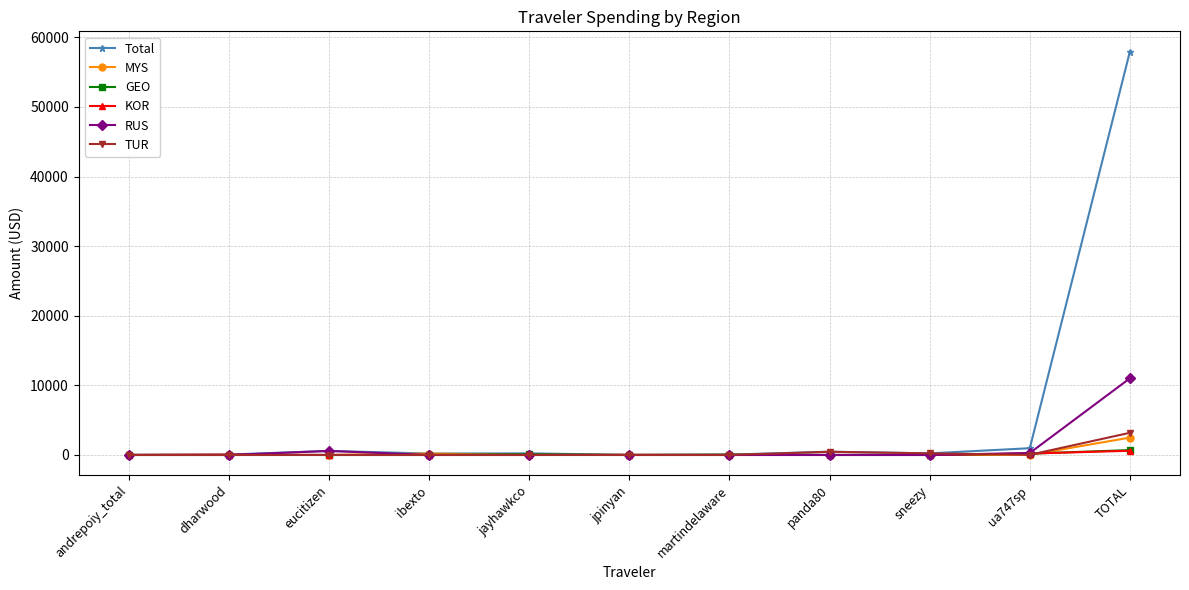

Which series has the largest range (max minus min)?

Total